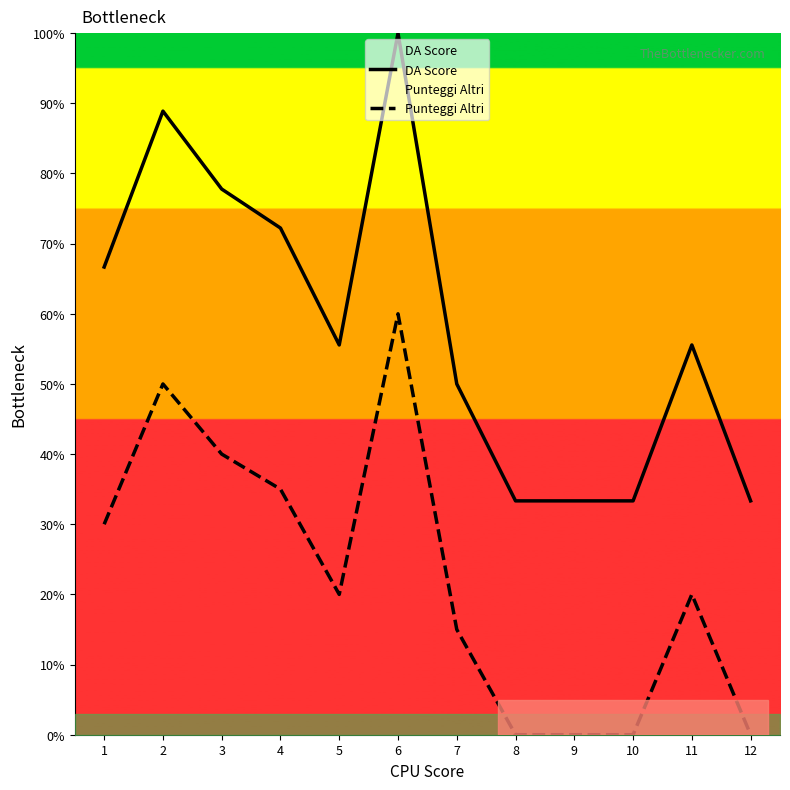

True or false: DA Score and Punteggi Altri cross at least once.

False